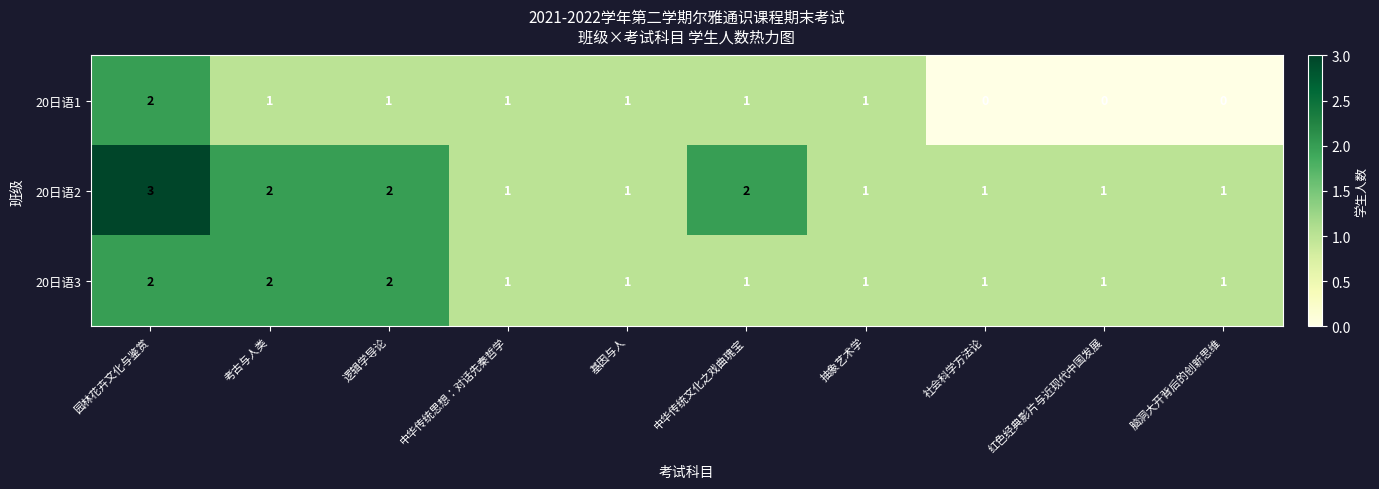

Reading left to right, what are all the values shown in this chart?

20日语1: 园林花卉文化与鉴赏=2	考古与人类=1	逻辑学导论=1	中华传统思想：对话先秦哲学=1	基因与人=1	中华传统文化之戏曲瑰宝=1	抽象艺术学=1	社会科学方法论=0	红色经典影片与近现代中国发展=0	脑洞大开背后的创新思维=0
20日语2: 园林花卉文化与鉴赏=3	考古与人类=2	逻辑学导论=2	中华传统思想：对话先秦哲学=1	基因与人=1	中华传统文化之戏曲瑰宝=2	抽象艺术学=1	社会科学方法论=1	红色经典影片与近现代中国发展=1	脑洞大开背后的创新思维=1
20日语3: 园林花卉文化与鉴赏=2	考古与人类=2	逻辑学导论=2	中华传统思想：对话先秦哲学=1	基因与人=1	中华传统文化之戏曲瑰宝=1	抽象艺术学=1	社会科学方法论=1	红色经典影片与近现代中国发展=1	脑洞大开背后的创新思维=1